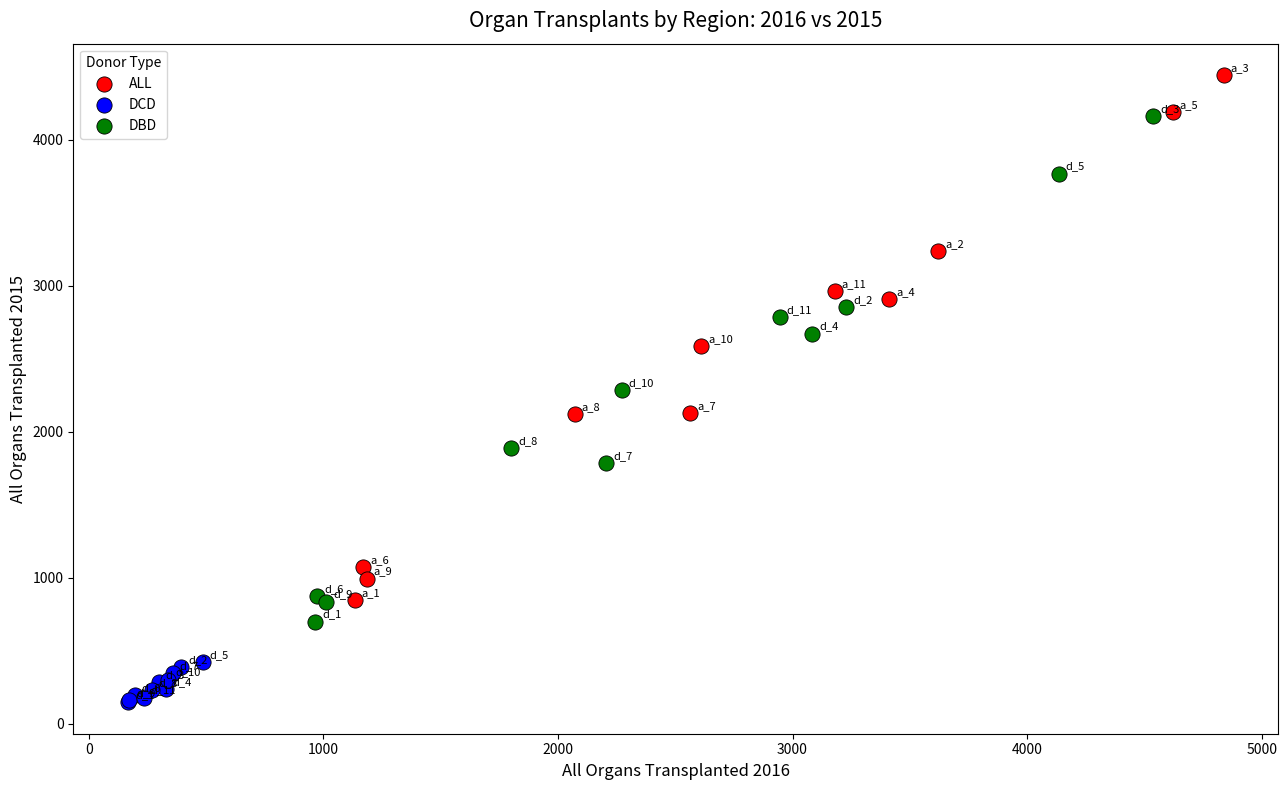

Which series reaches the maximum Y coordinate?

ALL